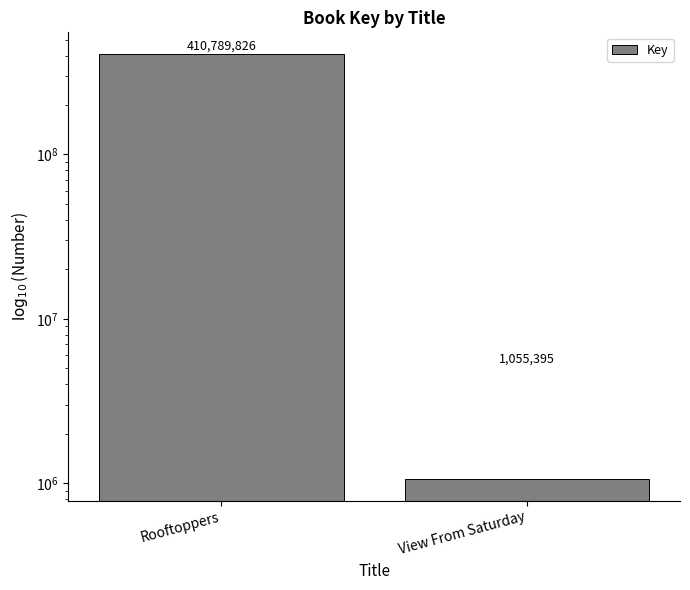

Which label corresponds to the smallest value in the chart?

View From Saturday